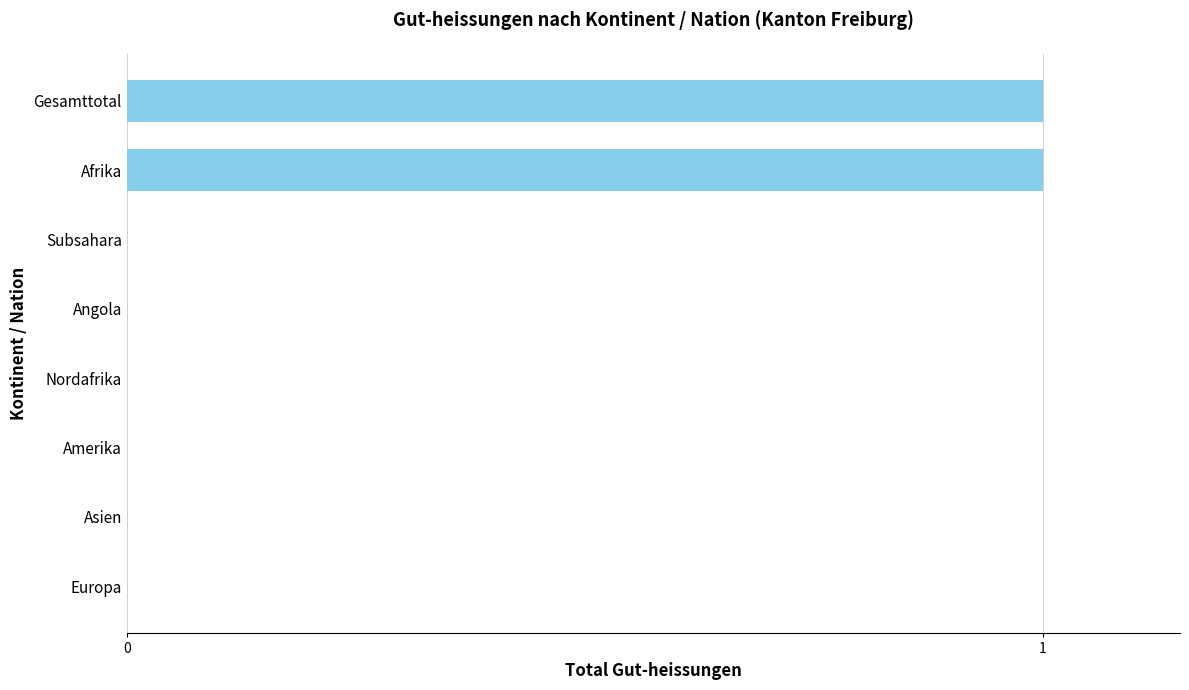

True or false: the data shows 0 at Nordafrika.

True